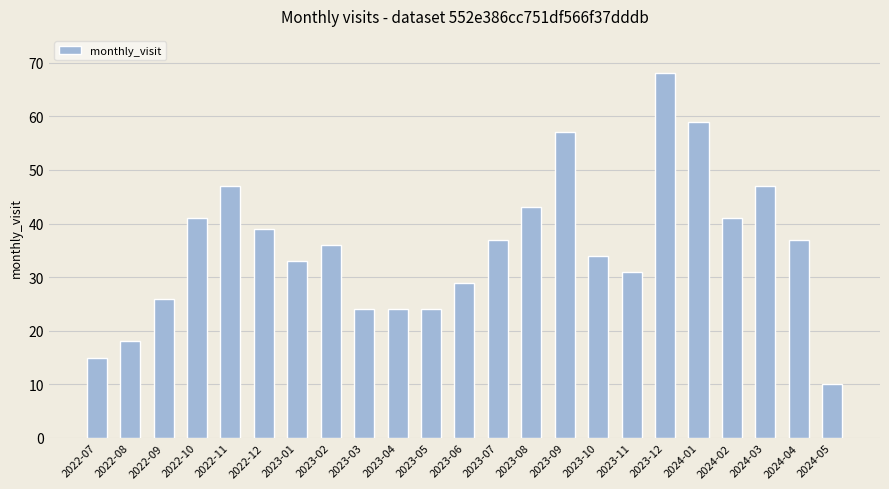

The chart shows a value of 17 at 2023-04. True or false?

False